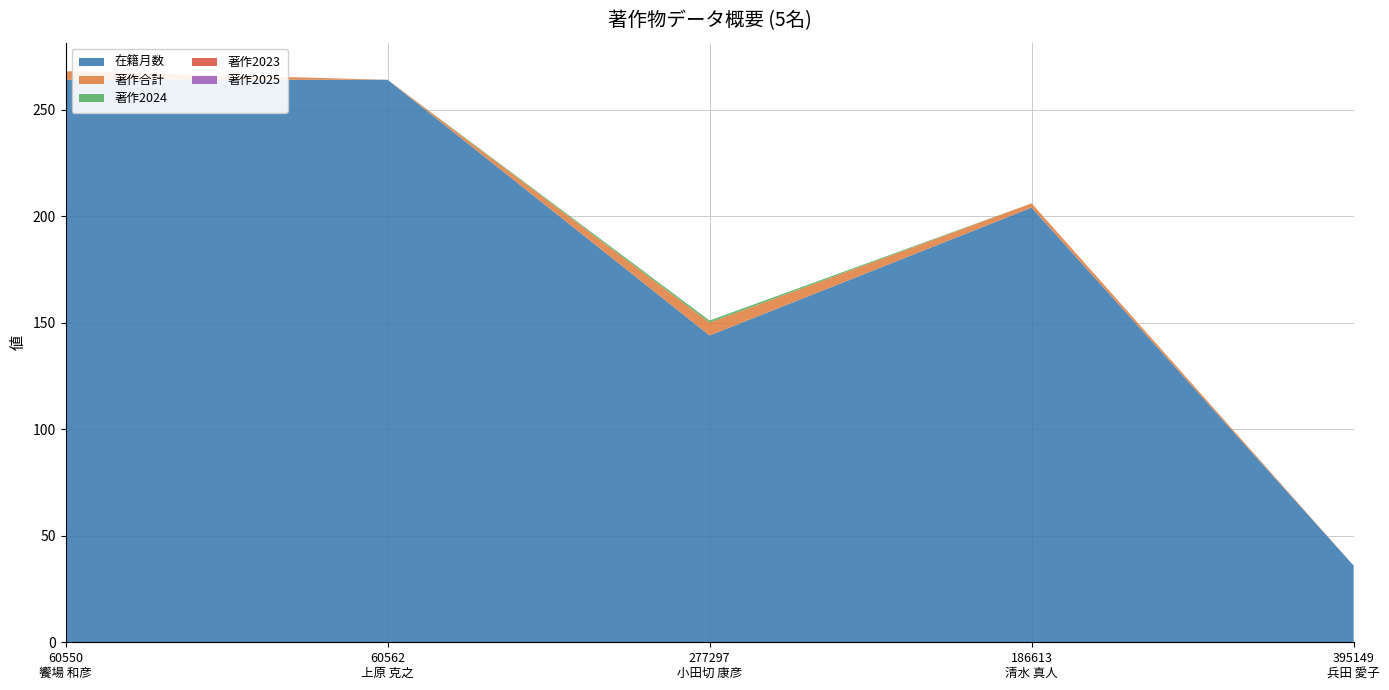

Reading left to right, list all the values displayed in this chart.

在籍月数: 60550
饗場 和彦=264	60562
上原 克之=264	277297
小田切 康彦=144	186613
清水 真人=204	395149
兵田 愛子=36
著作合計: 60550
饗場 和彦=4	60562
上原 克之=0	277297
小田切 康彦=6	186613
清水 真人=2	395149
兵田 愛子=0
著作2024: 60550
饗場 和彦=0	60562
上原 克之=0	277297
小田切 康彦=1	186613
清水 真人=0	395149
兵田 愛子=0
著作2023: 60550
饗場 和彦=0	60562
上原 克之=0	277297
小田切 康彦=0	186613
清水 真人=0	395149
兵田 愛子=0
著作2025: 60550
饗場 和彦=0	60562
上原 克之=0	277297
小田切 康彦=0	186613
清水 真人=0	395149
兵田 愛子=0